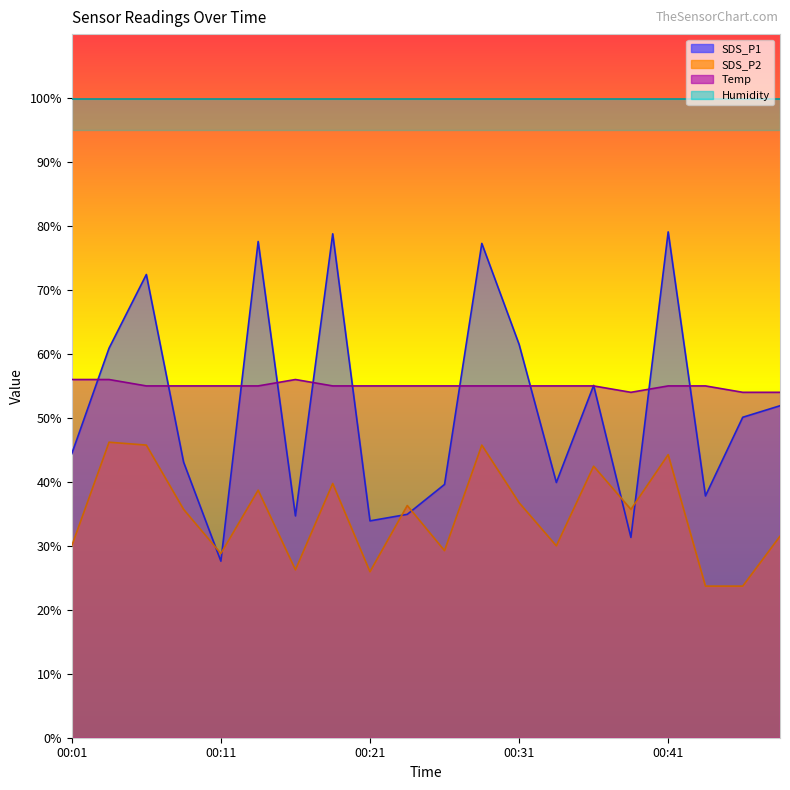

Is it true that SDS_P1 equals 78.4 at 00:48?

False